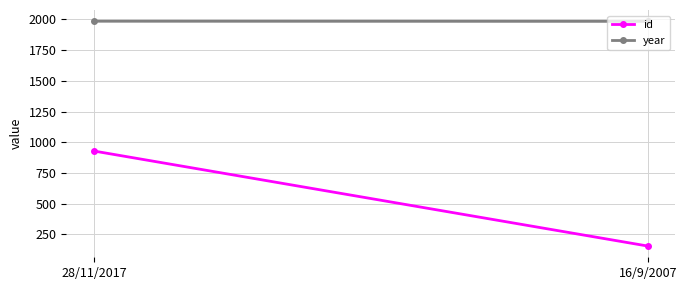

What is the total value across all series at 28/11/2017?

2914